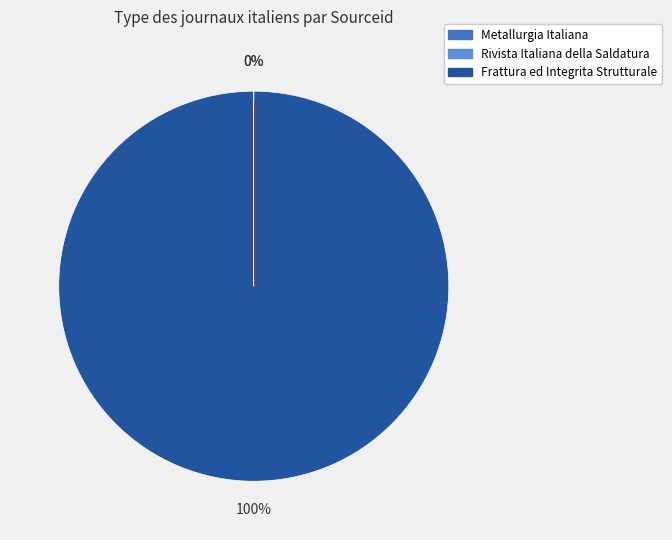

Is Frattura ed Integrita Strutturale the majority of the pie?

Yes